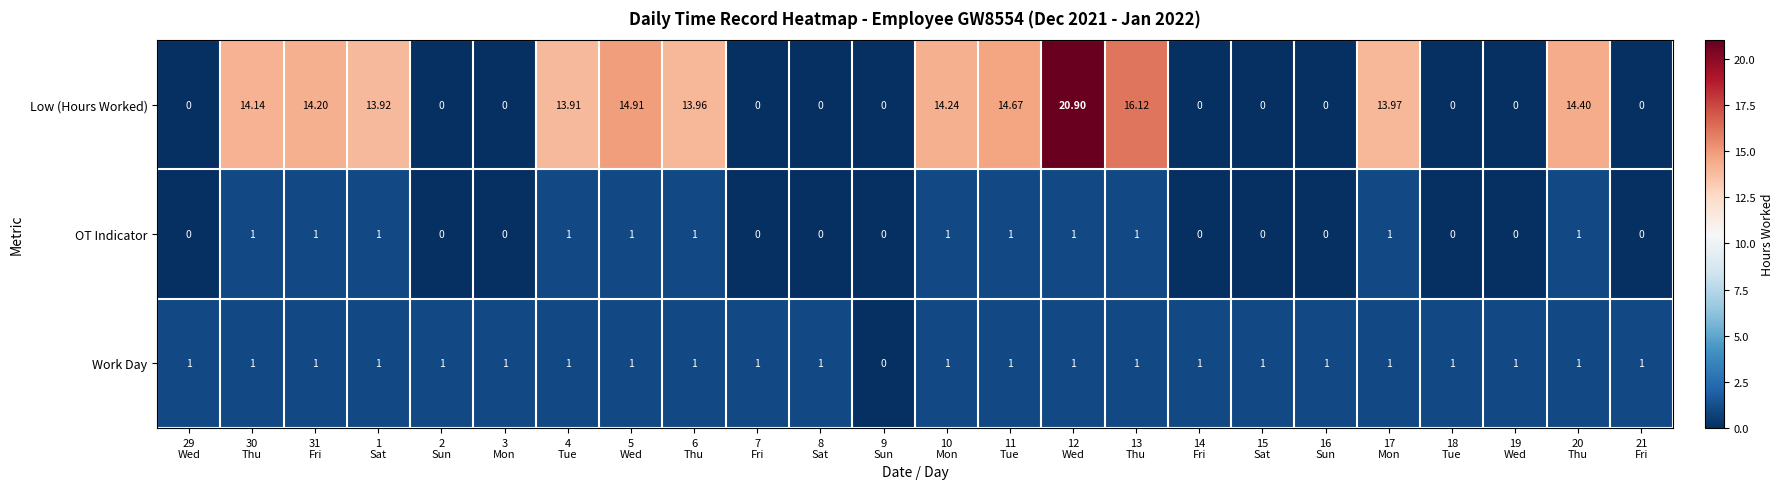

Which series has the largest range (max minus min)?

Low (Hours Worked)